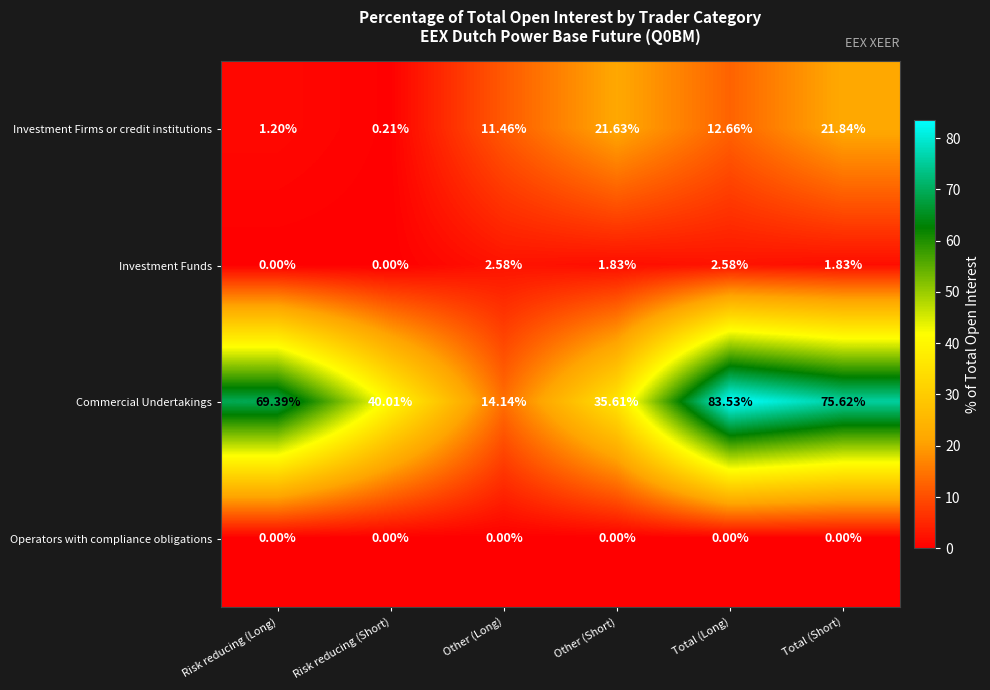

Where does the Investment Firms or credit institutions series first go above 12?

Other (Short)